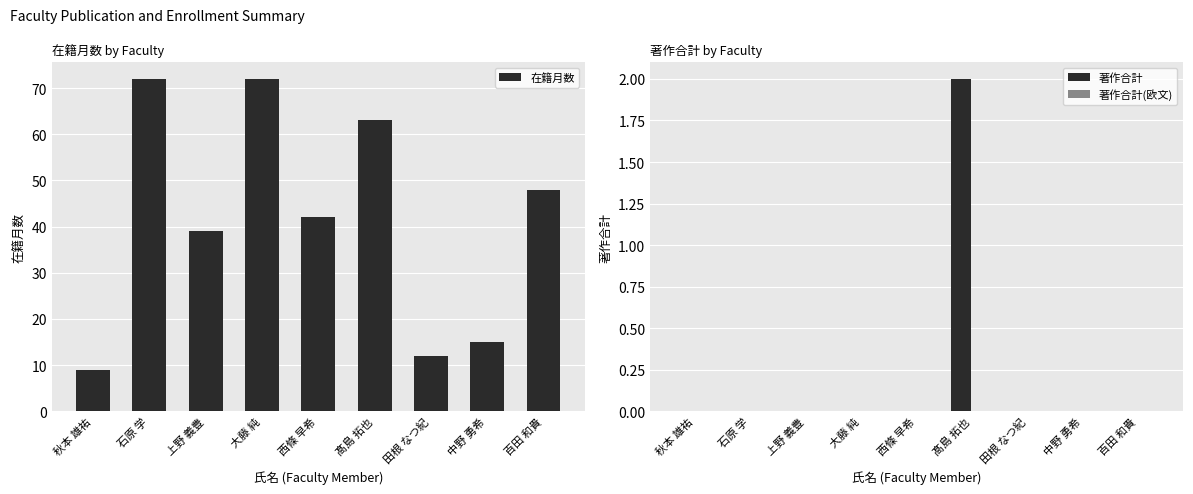

Which label corresponds to the smallest value in the chart?

秋本 雄祐